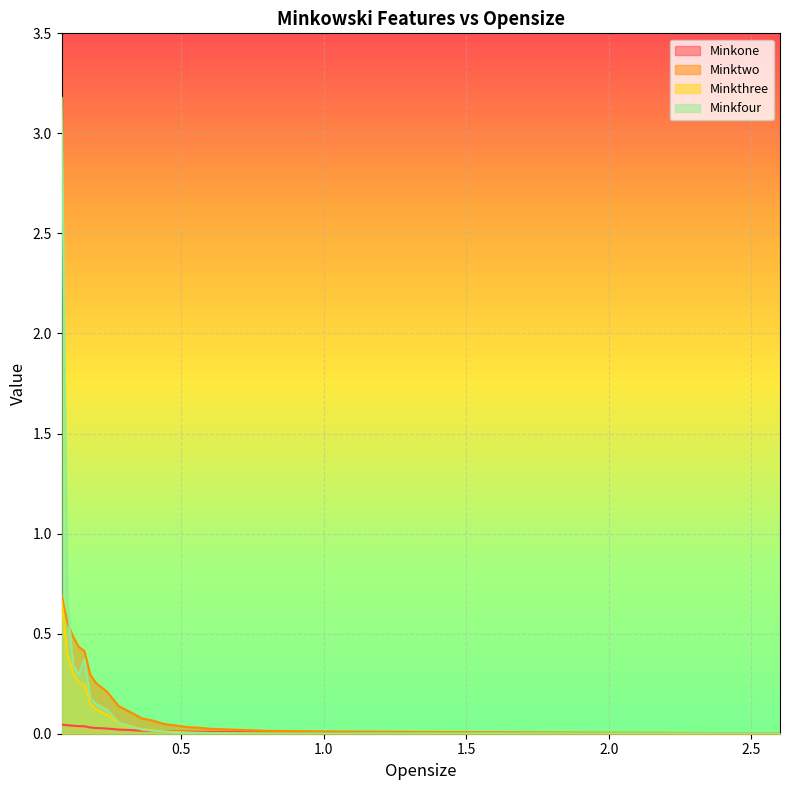

What is the difference between the second highest and second lowest values in the Minkfour series?

0.7